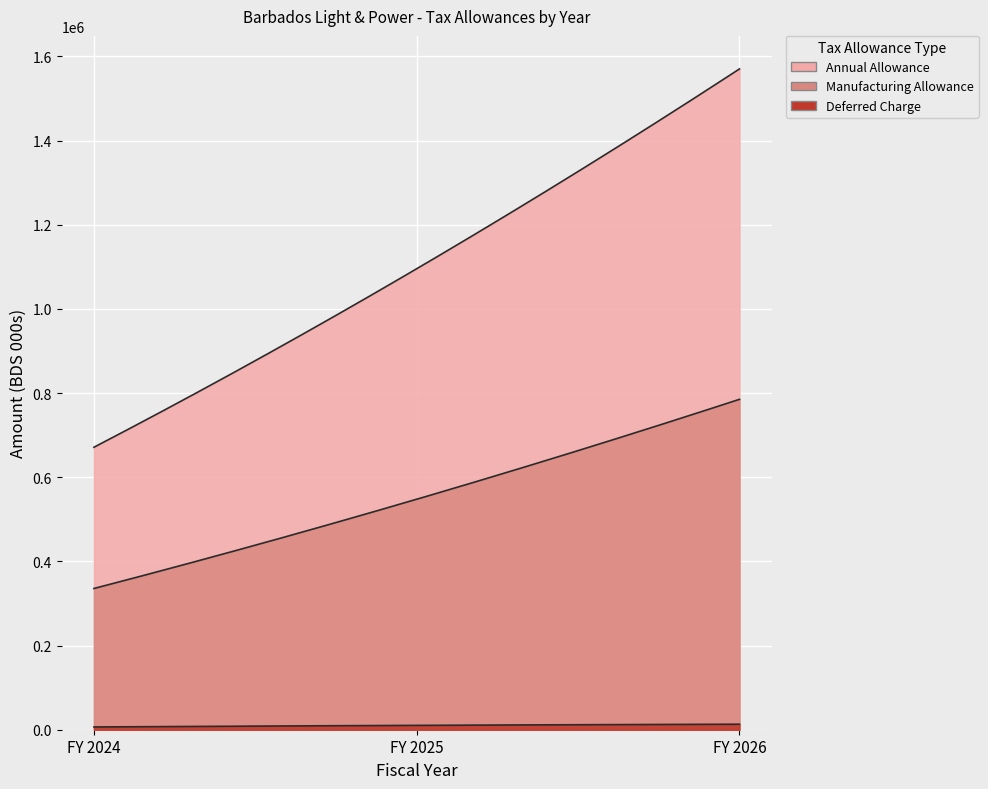

True or false: Deferred Charge has a value of 13119.2 at FY 2026.

True